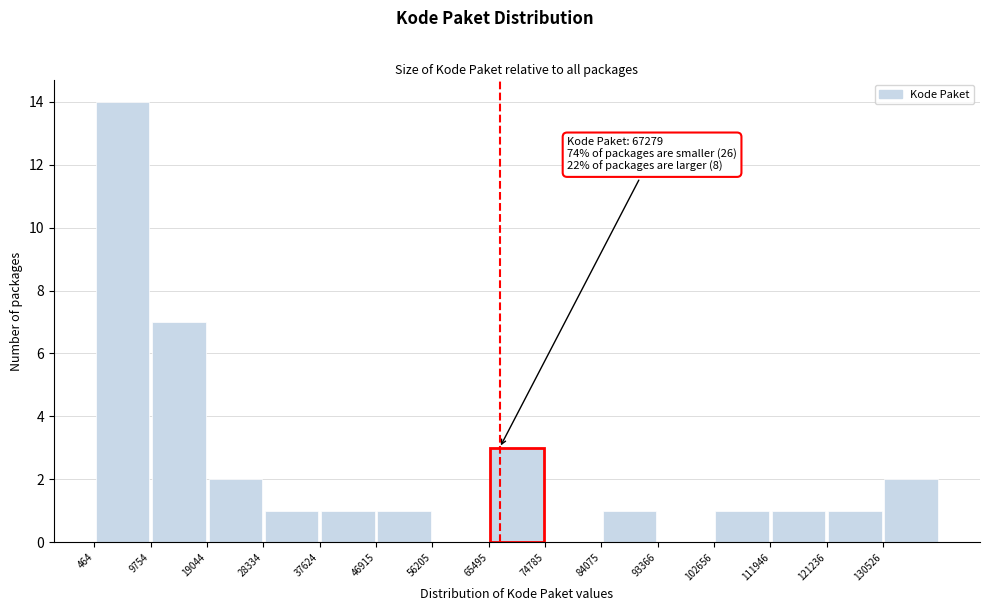

Over which range of the x-axis is the bar tallest?

0 to 10000